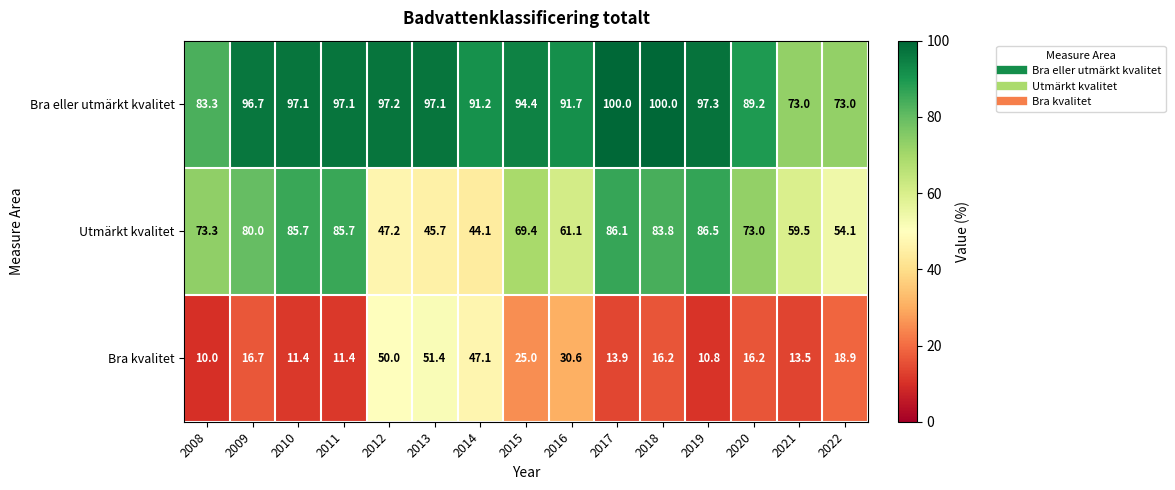

How many data points does each series have?

15